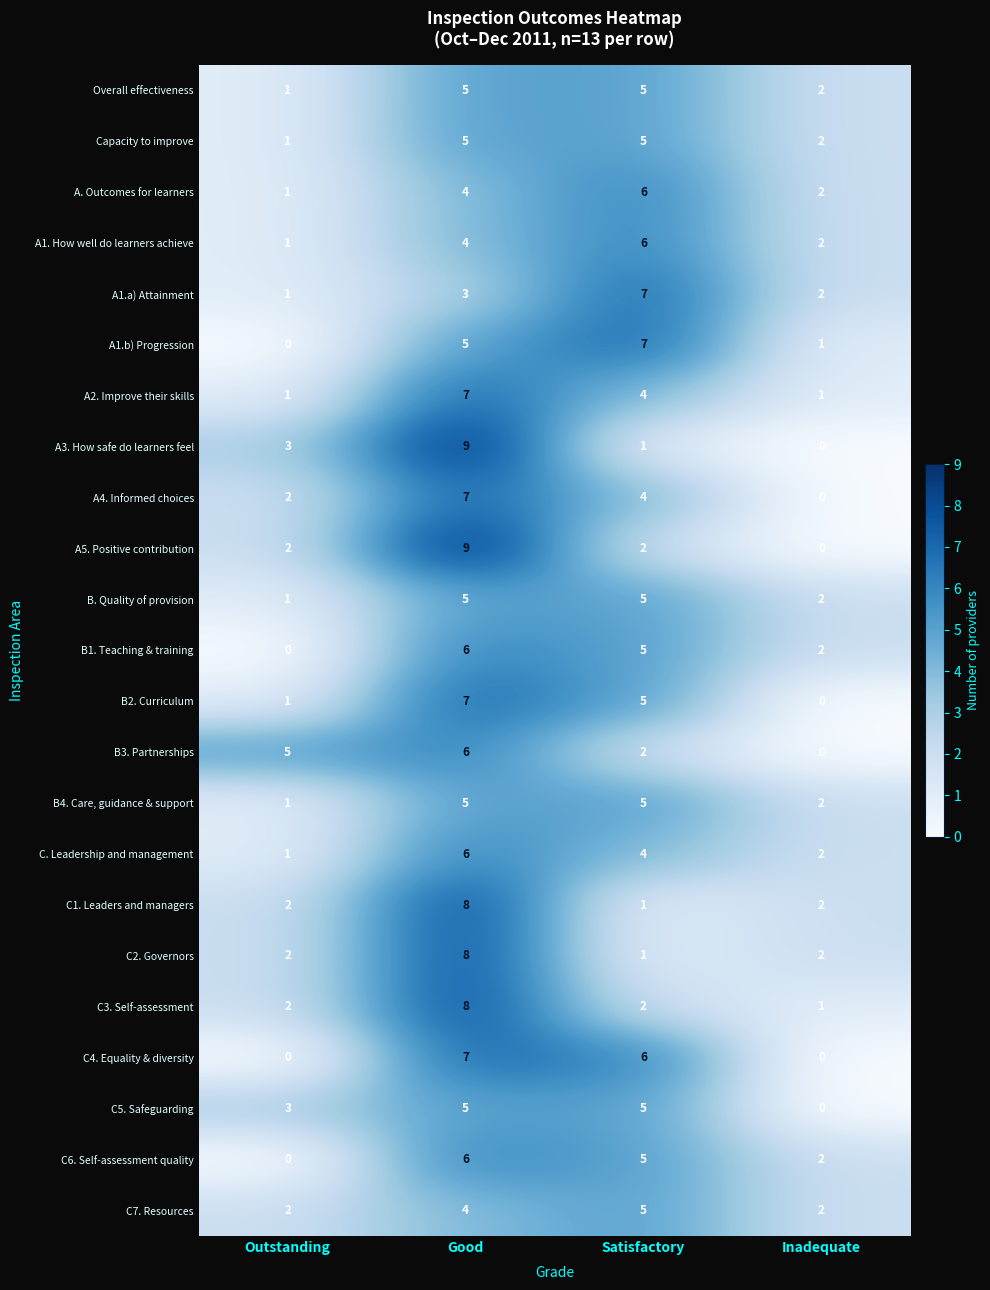

At which label does B2. Curriculum first exceed 5?

Good